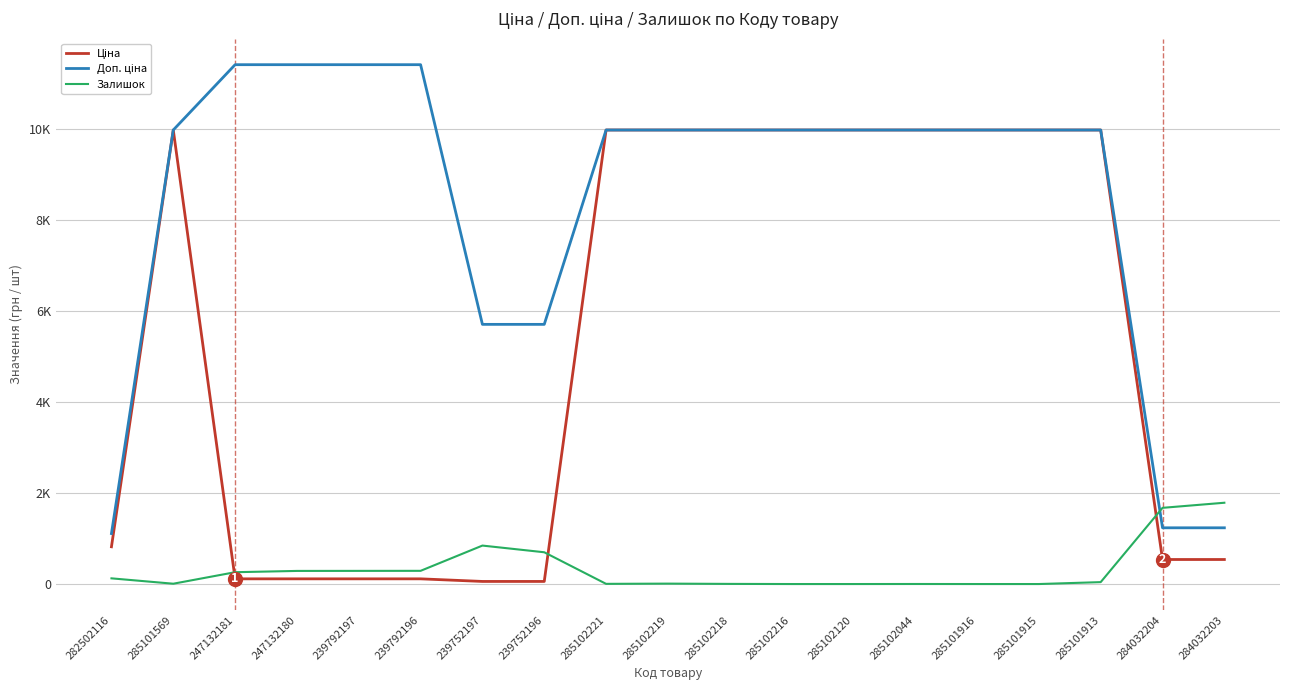

List the labels in order of Ціна value, smallest first.

239752197, 239752196, 247132181, 247132180, 239792197, 239792196, 284032204, 284032203, 282502116, 285101569, 285102221, 285102219, 285102218, 285102216, 285102120, 285102044, 285101916, 285101915, 285101913